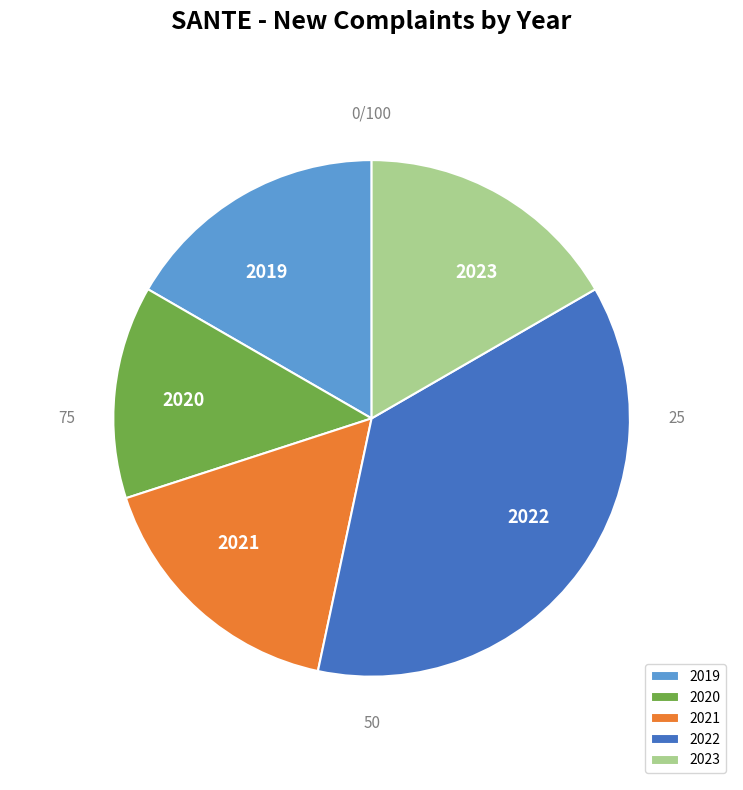

How many slices are in this pie chart?

5